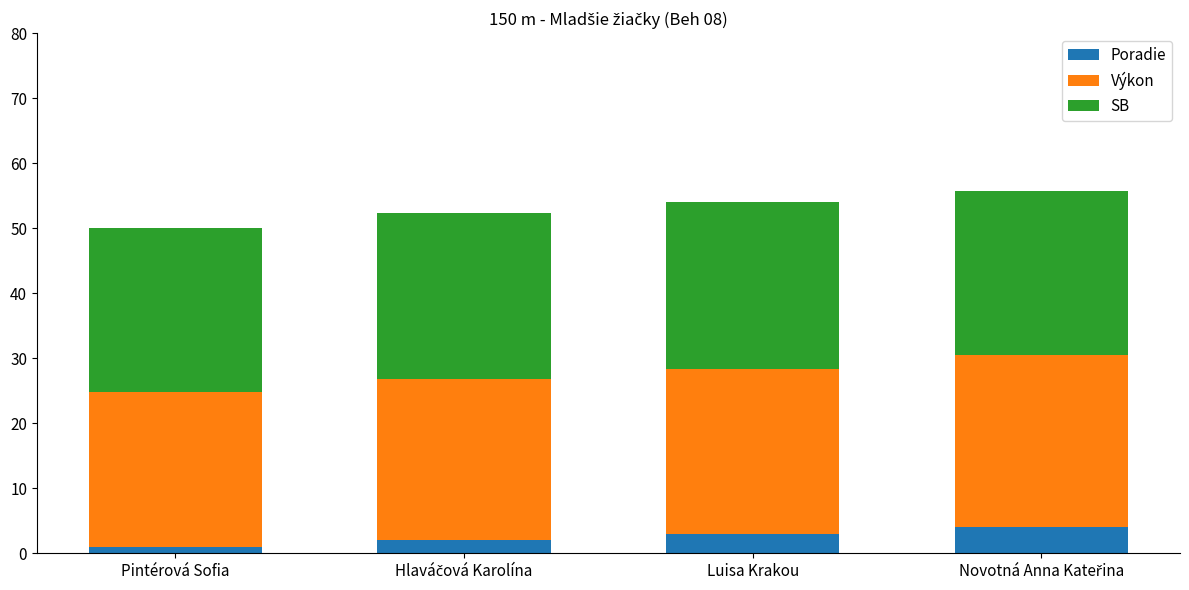

How many series are shown in this chart?

3